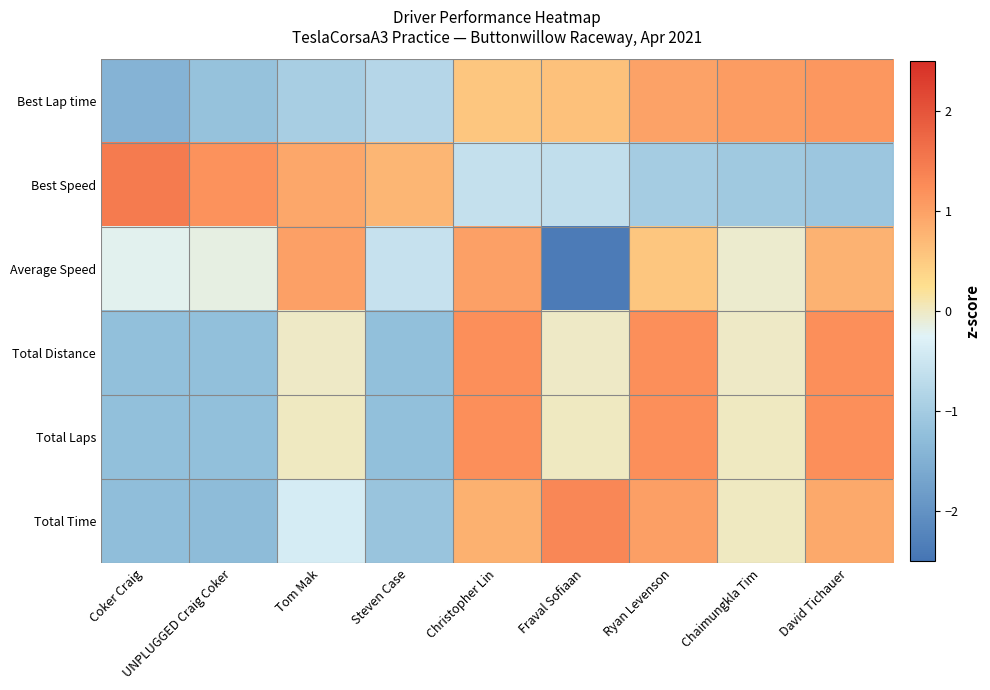

Between Steven Case and Tom Mak, which is larger?

Steven Case